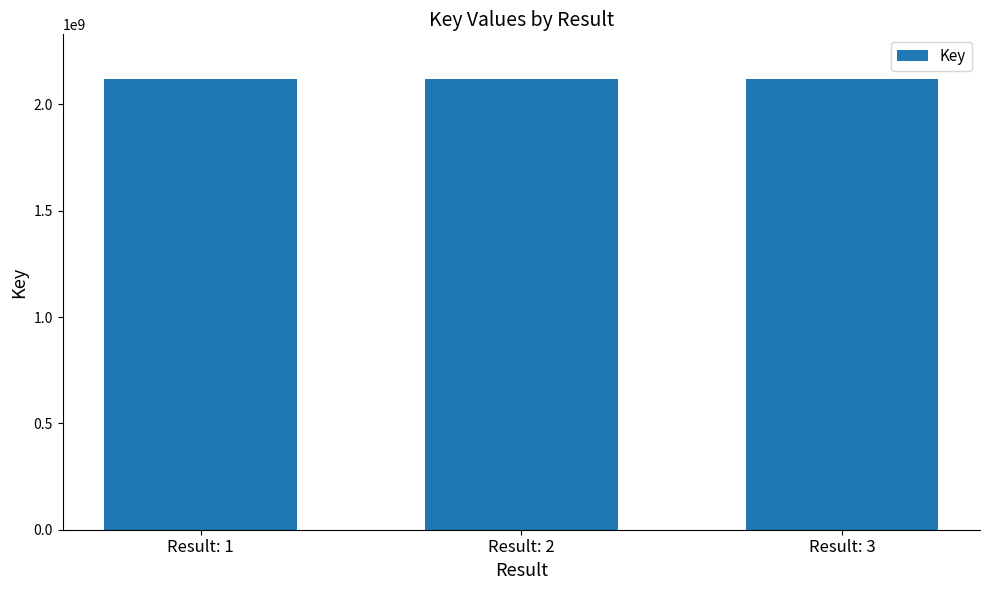

True or false: the data shows 2117886202 at Result: 3.

True